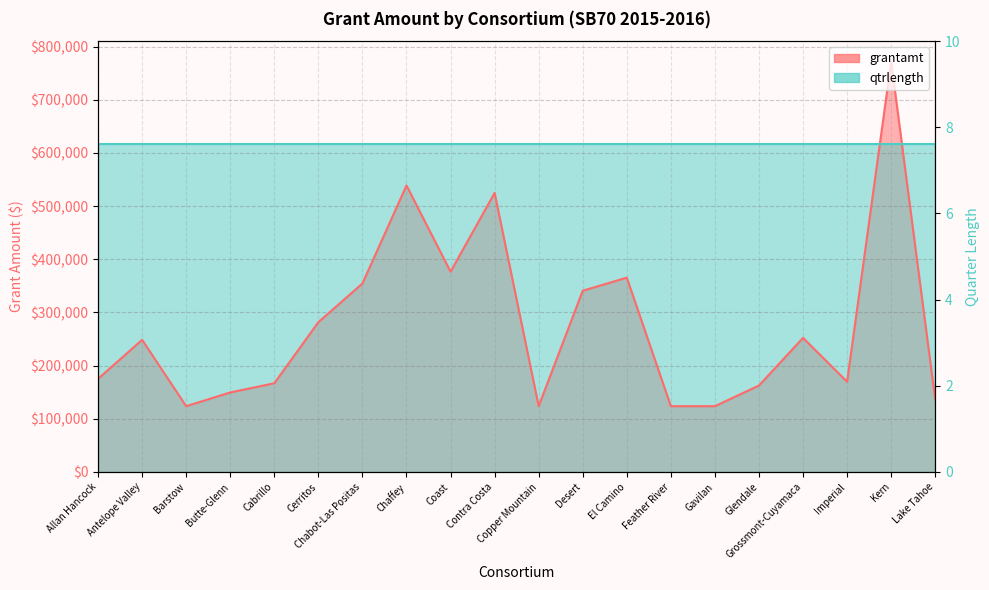

How many points are higher than both their immediate neighbors (excluding endpoints)?

6